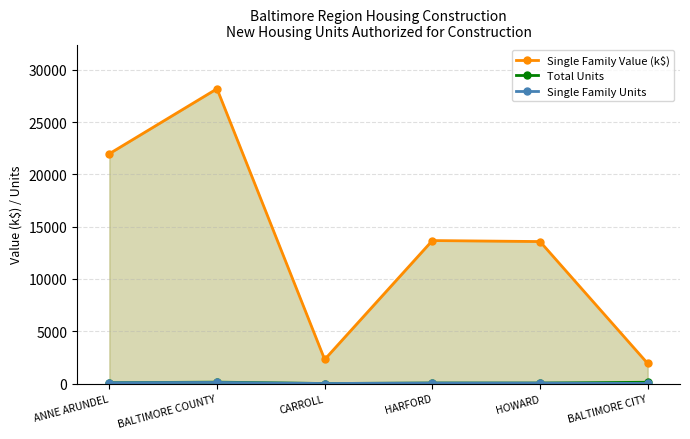

At which category does Total Units reach its first local peak?

BALTIMORE COUNTY